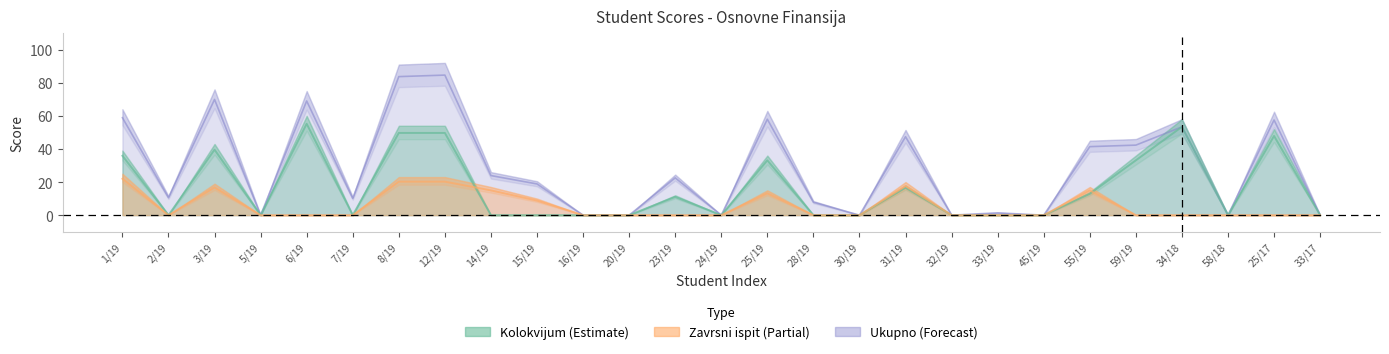

The value of Kolokvijum at 12/19 is 49.7. True or false?

True